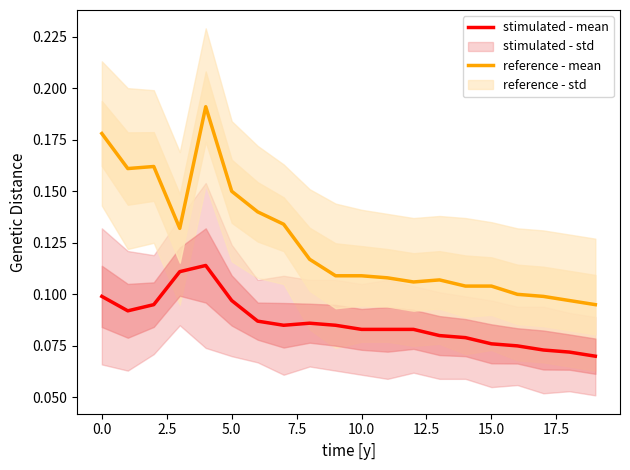

In reference - mean, how many points are lower than both neighbors (excluding endpoints)?

3